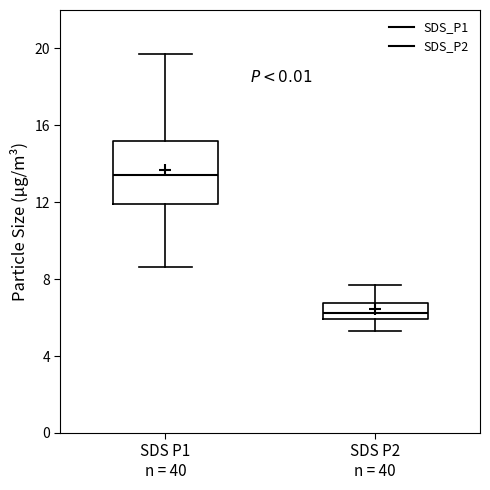

Reading left to right, read every box against the y-axis: the position of its median line, the range the box covers, and the ends of its whiskers. The values are not printed on the chart, so give them approximately, as read against the axis.

SDS P1 n = 40: median 13.5, box 12.0 to 15.0, whiskers 8.5 to 19.5
SDS P2 n = 40: median 6.0 (inside the box), box 6.0 to 7.0, whiskers 5.5 to 7.5